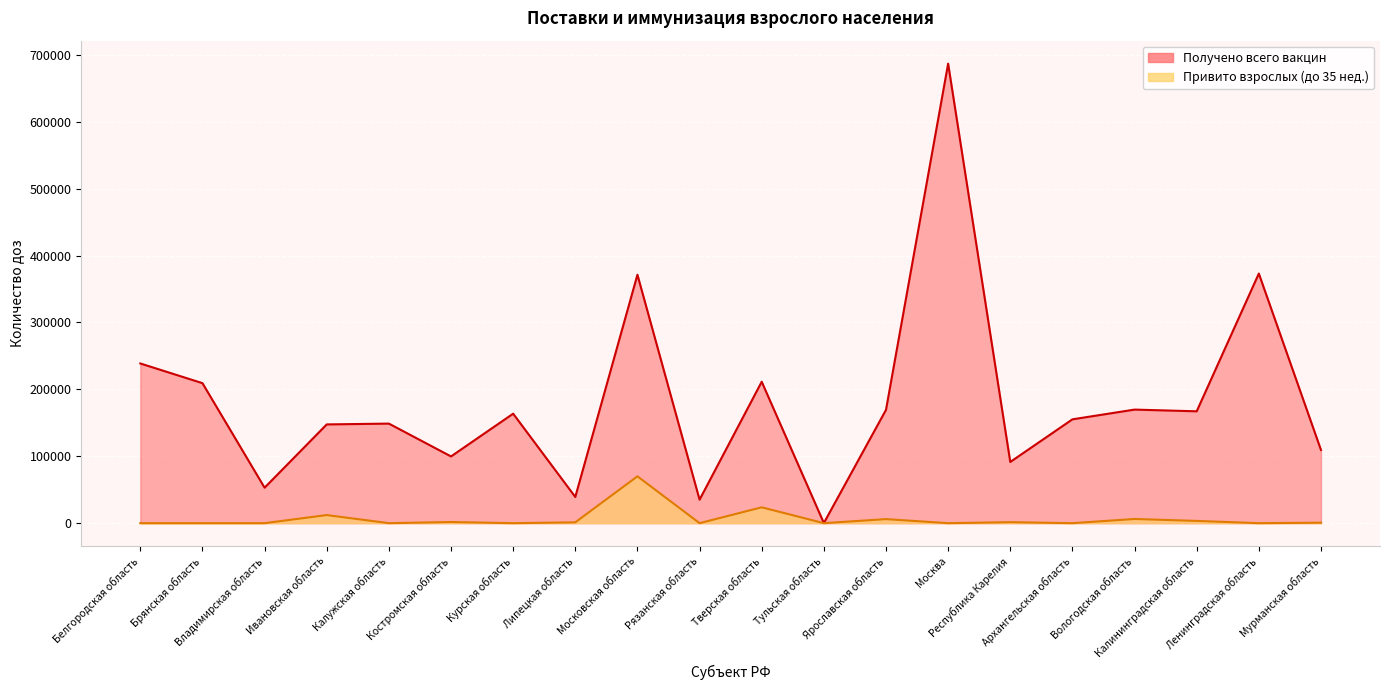

What position from the left is Тверская область?

11